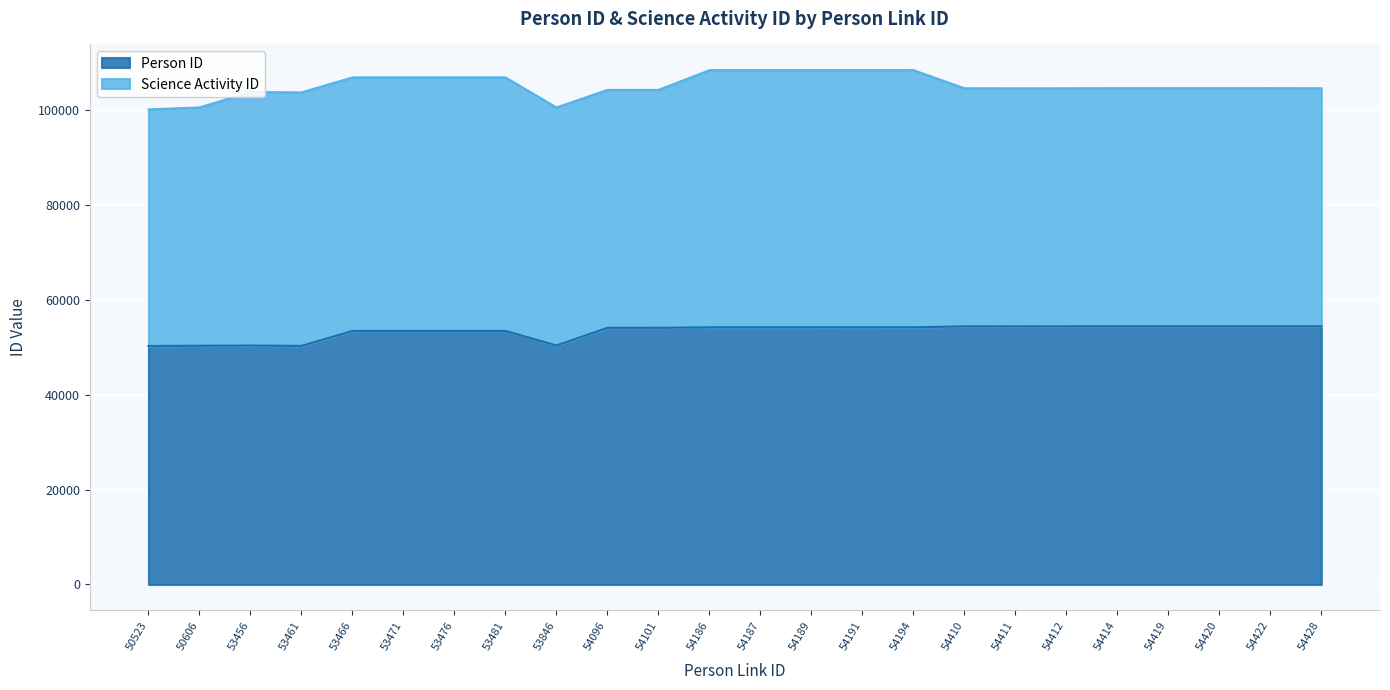

What is the difference between the values at 54189 and 54428?

205